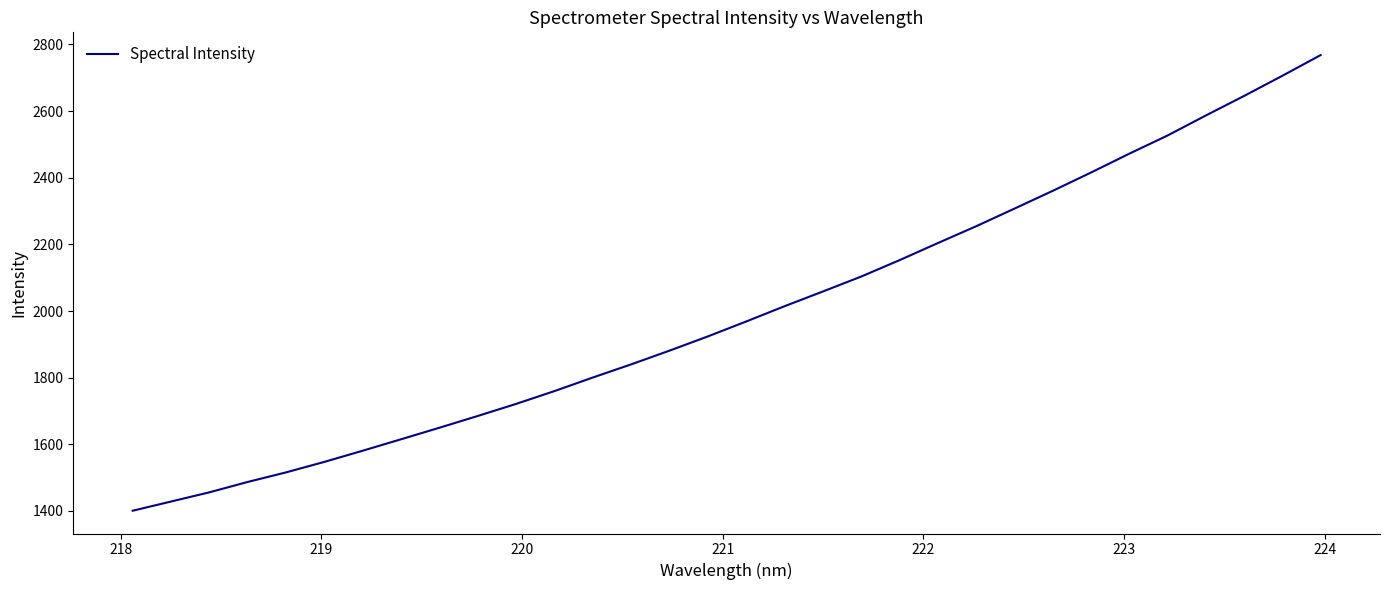

Reading left to right, extract all data points from this chart.

1400.8	1428.4	1456.0	1487.1	1515.9	1547.4	1581.0	1615.3	1649.9	1685.2	1721.4	1759.9	1800.6	1840.0	1881.2	1923.8	1968.6	2014.4	2058.6	2103.4	2152.5	2203.8	2254.2	2307.2	2360.5	2415.5	2472.1	2526.6	2586.7	2645.4	2705.9	2767.9